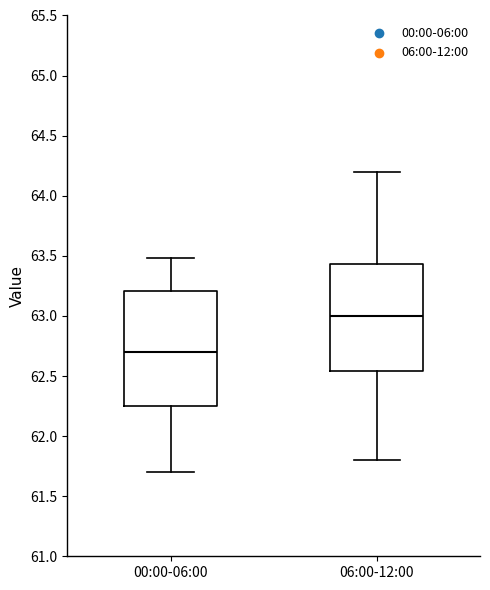

Where is the lower edge of the box for 06:00-12:00 on the y-axis? The values are not printed on the chart, so give them approximately, as read against the axis.

62.55